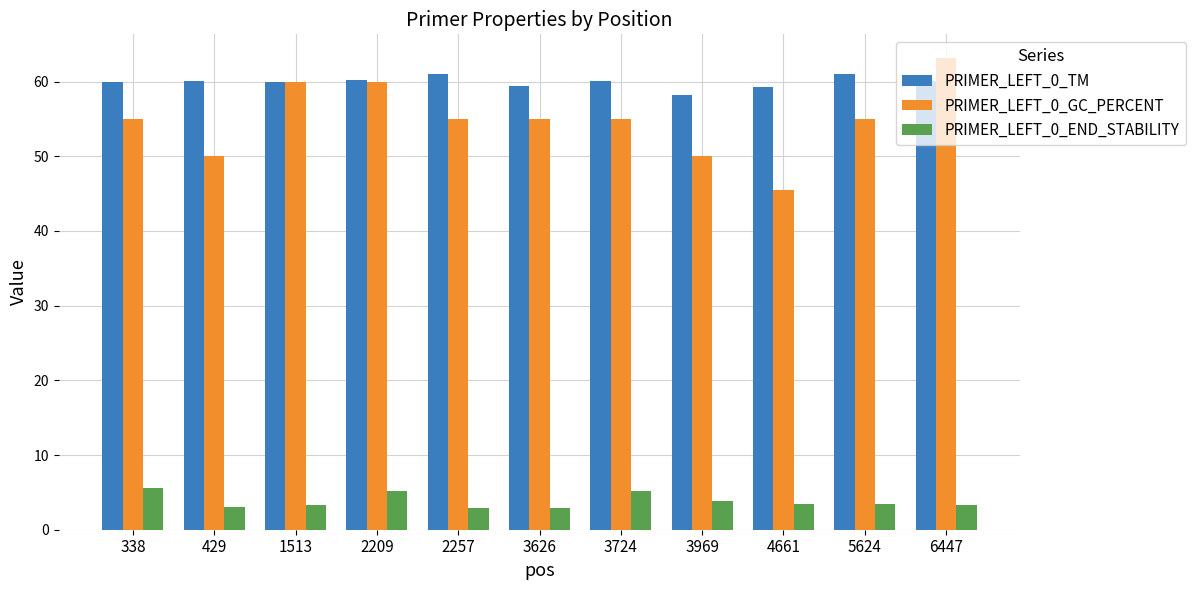

At 3626, list the series in order from smallest to largest.

PRIMER_LEFT_0_END_STABILITY, PRIMER_LEFT_0_GC_PERCENT, PRIMER_LEFT_0_TM